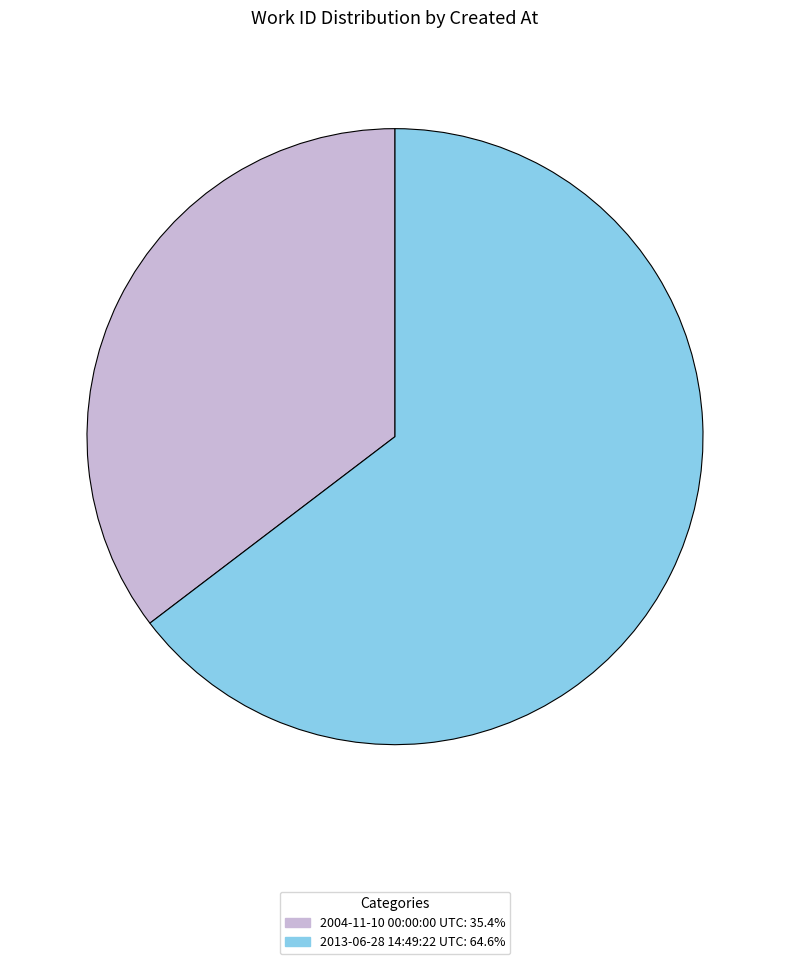

How many slices are in this pie chart?

2